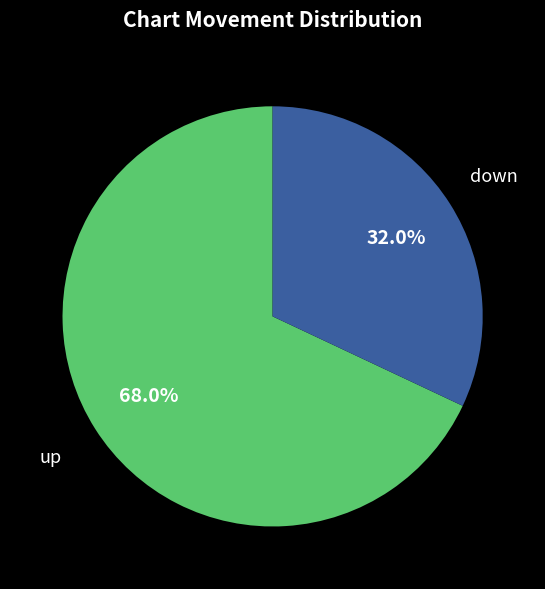

Is there any slice that represents more than half of the pie?

Yes